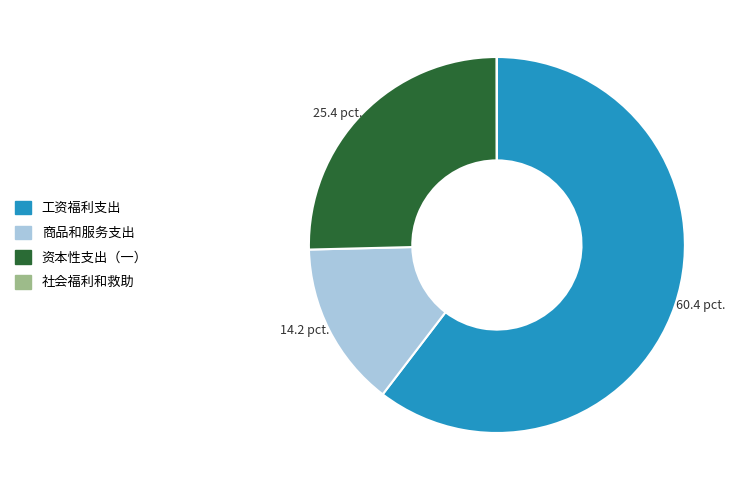

Approximately how many times larger is the value at 资本性支出（一） compared to 商品和服务支出?

1.8